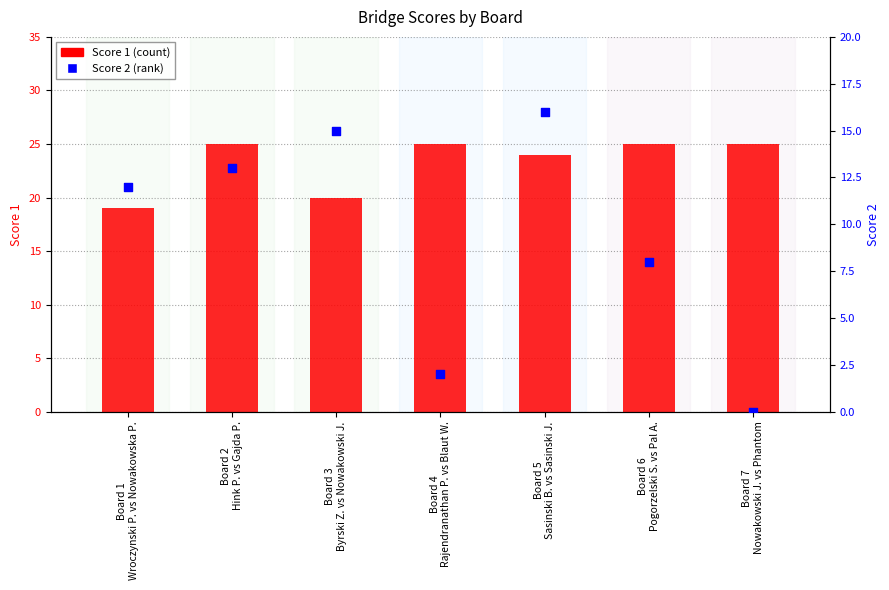

At how many categories does at least one series exceed 14?

7